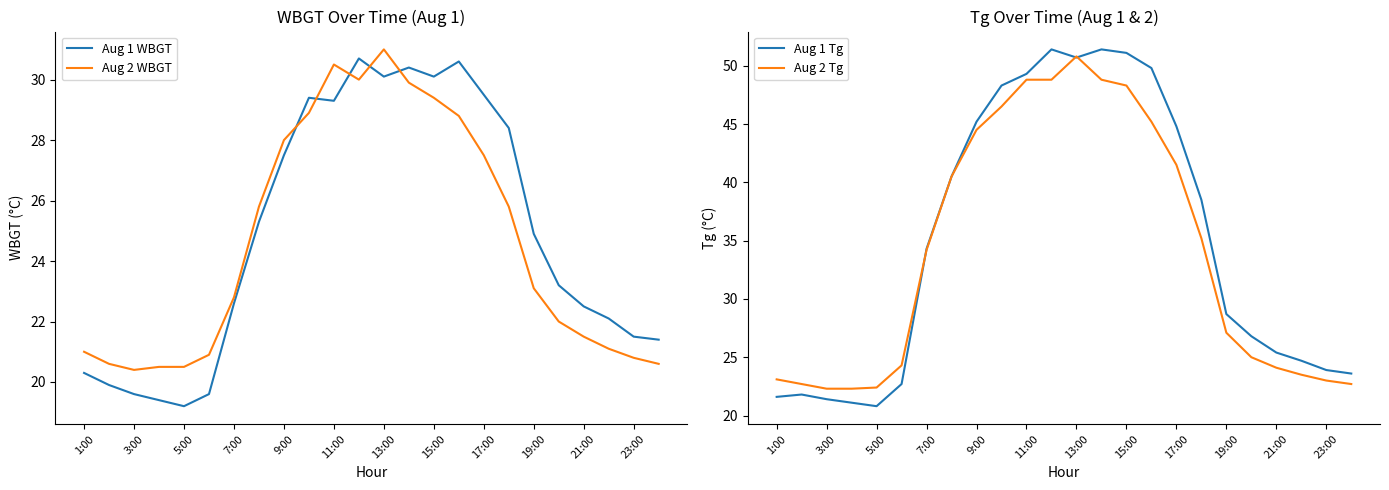

The Aug 2 WBGT series shows 8.3 at 9:00. True or false?

False